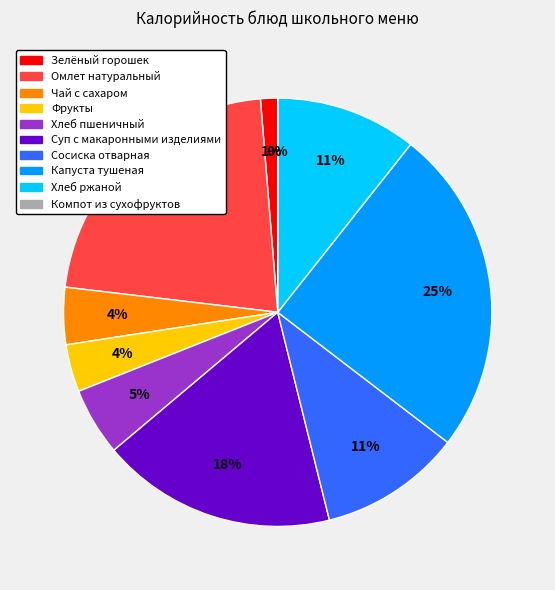

Between Фрукты and Зелёный горошек, which is larger?

Фрукты